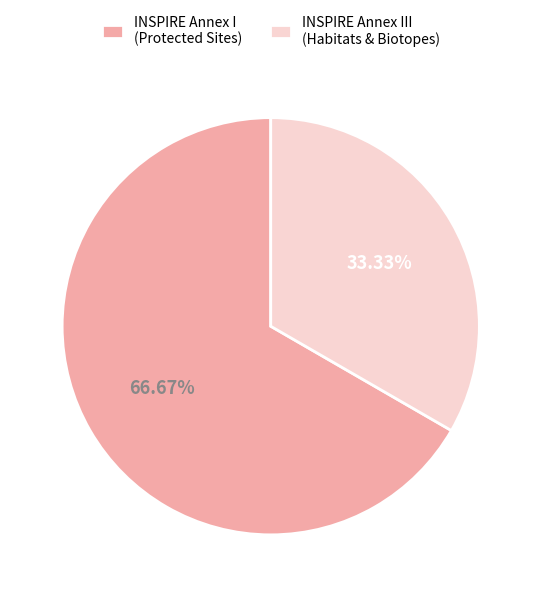

Rank the categories by value from highest to lowest.

INSPIRE Annex I (Protected Sites), INSPIRE Annex III (Habitats & Biotopes)